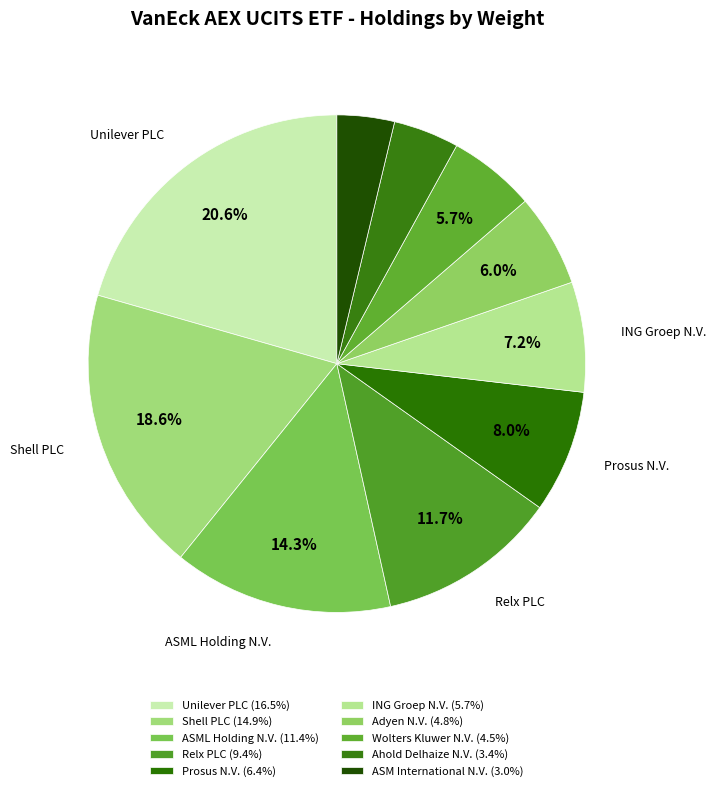

Do Wolters Kluwer N.V. and Ahold Delhaize N.V. together represent more than half of the pie?

No